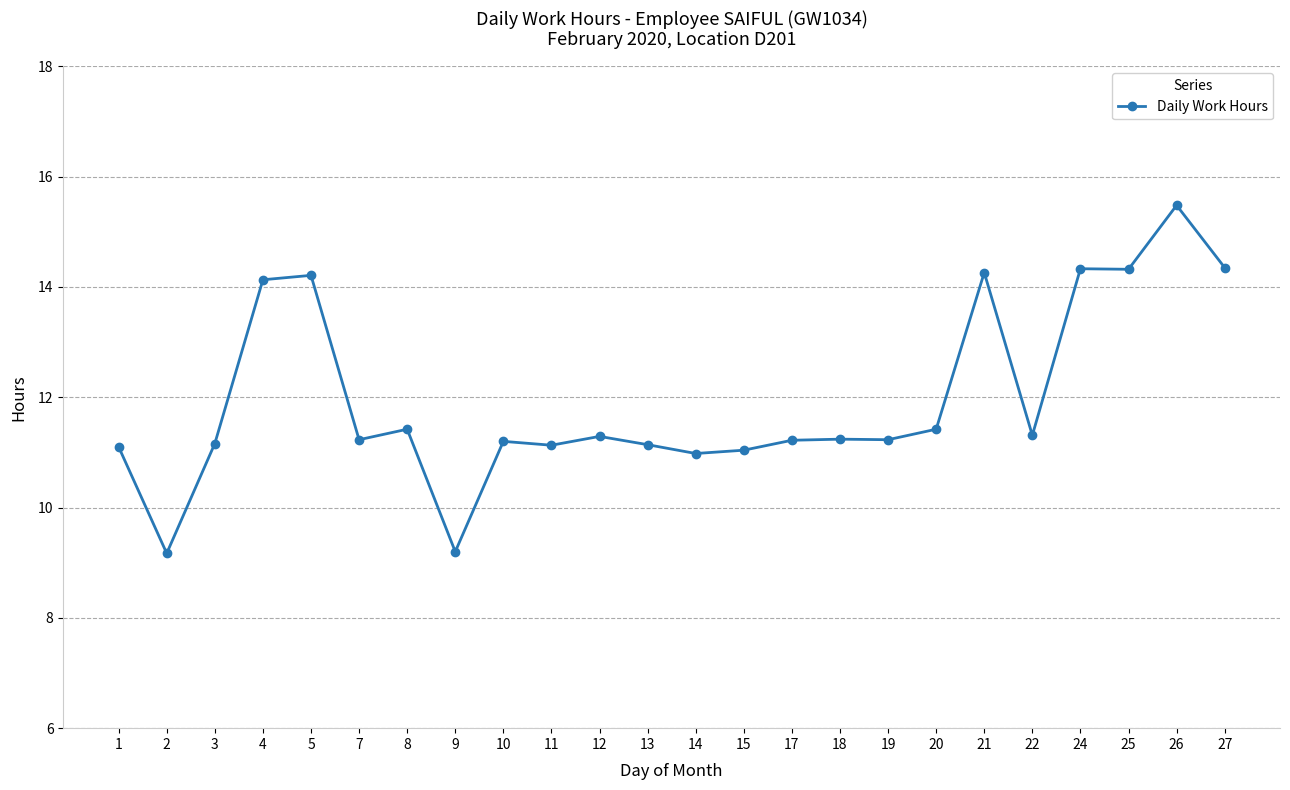

At which category does the chart reach its peak across all series?

26